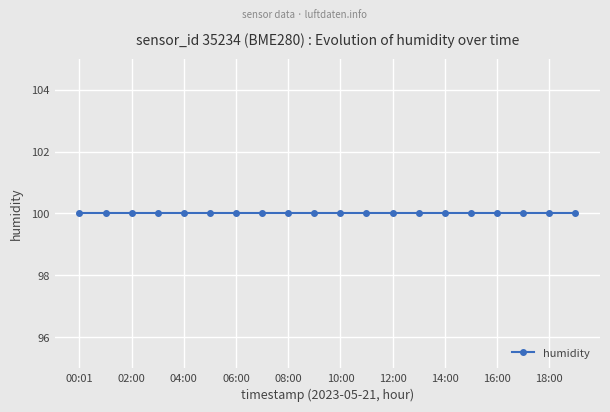

What position from the right is 09:00?

11